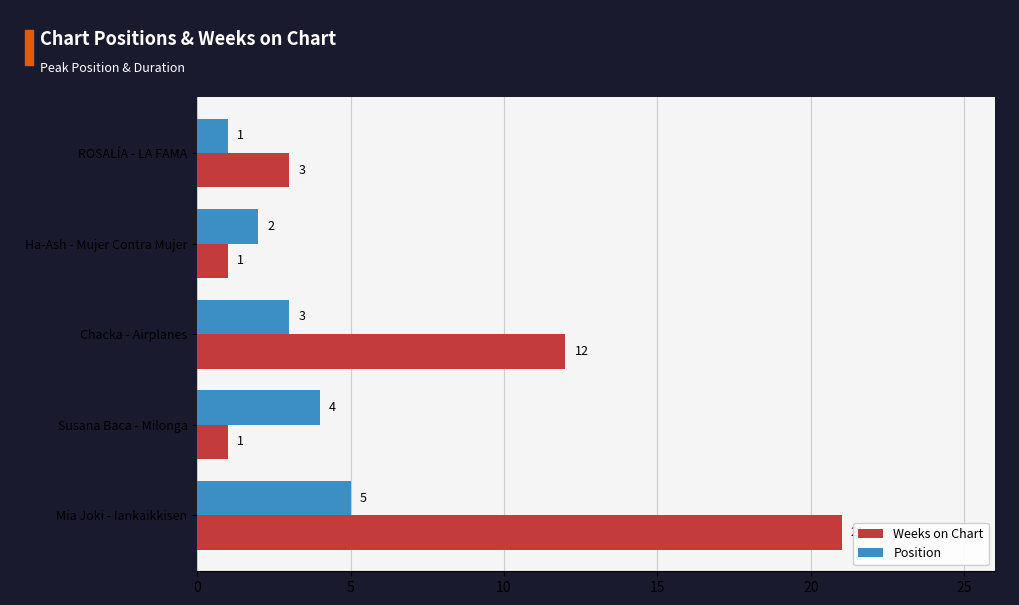

Which category has the highest value across all series?

Mia Joki - Iankaikkisen